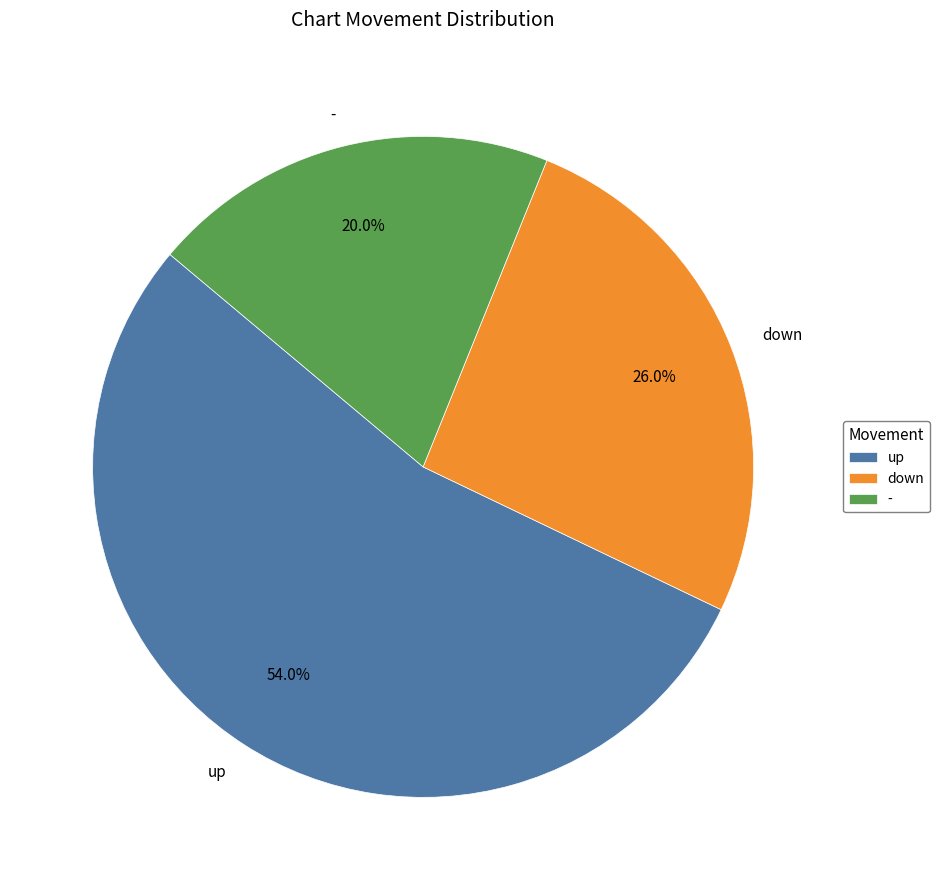

Which category has the smallest portion of the pie?

-